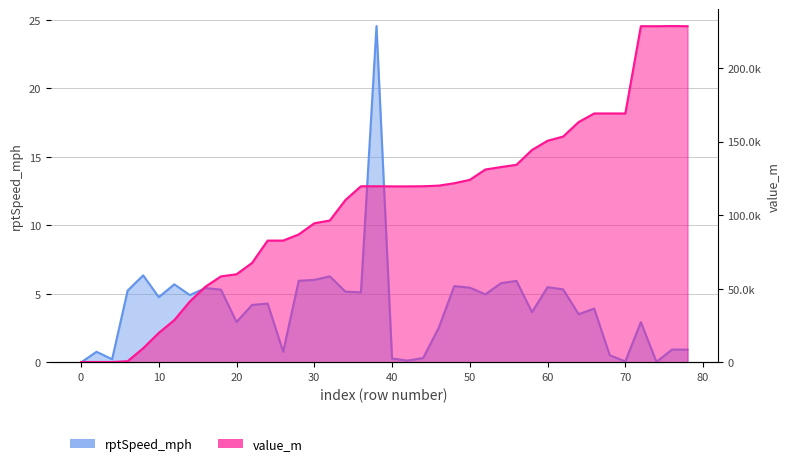

How many lines are shown in the chart?

2